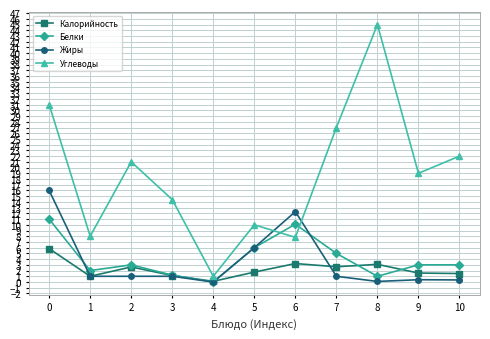

What is the lowest value of the Углеводы series?

1.0